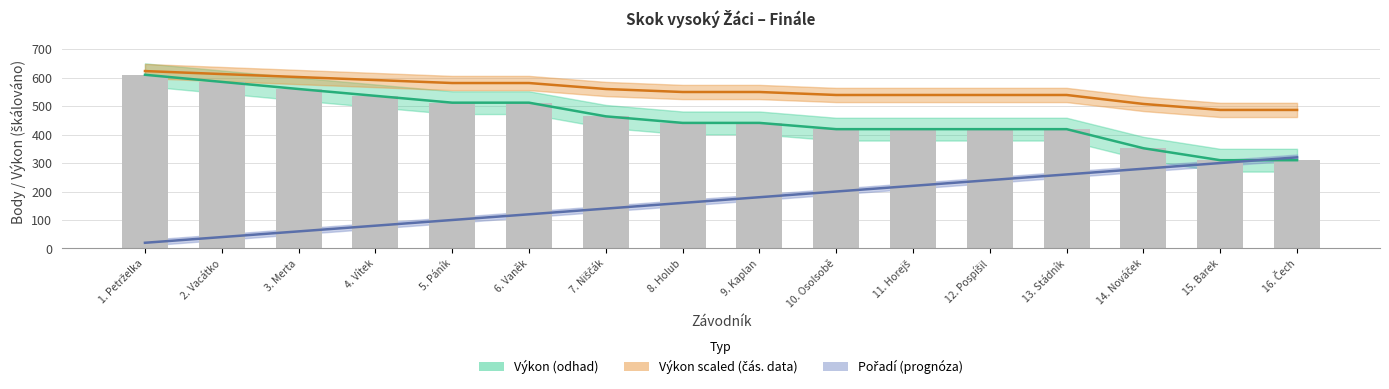

Which series has the largest total across all categories?

Výkon